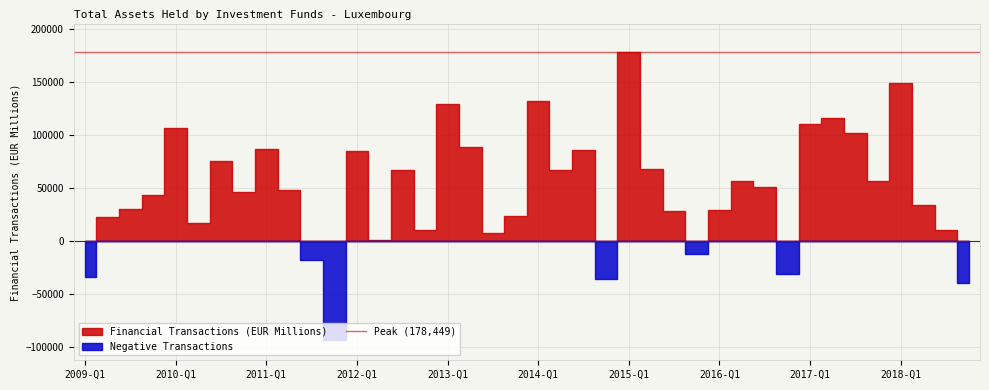

Where is the data nearest to the value 42477?

2009-Q4